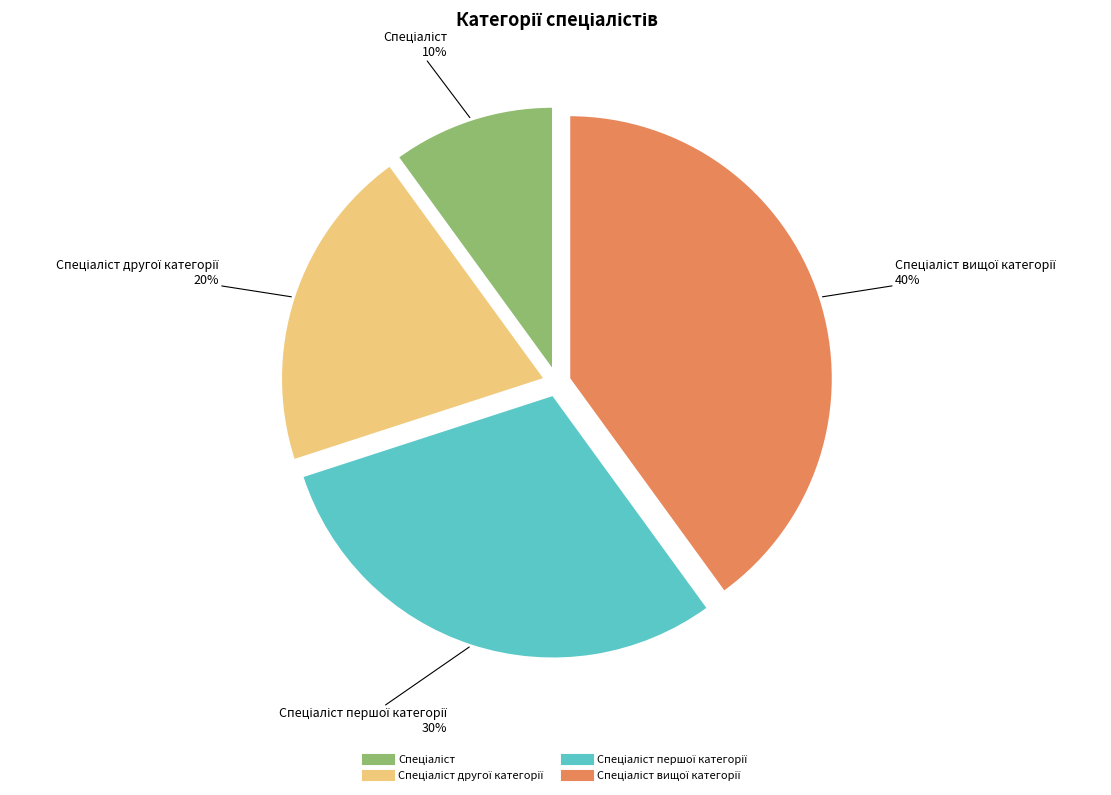

To the nearest percent, what is the average slice percentage?

25%